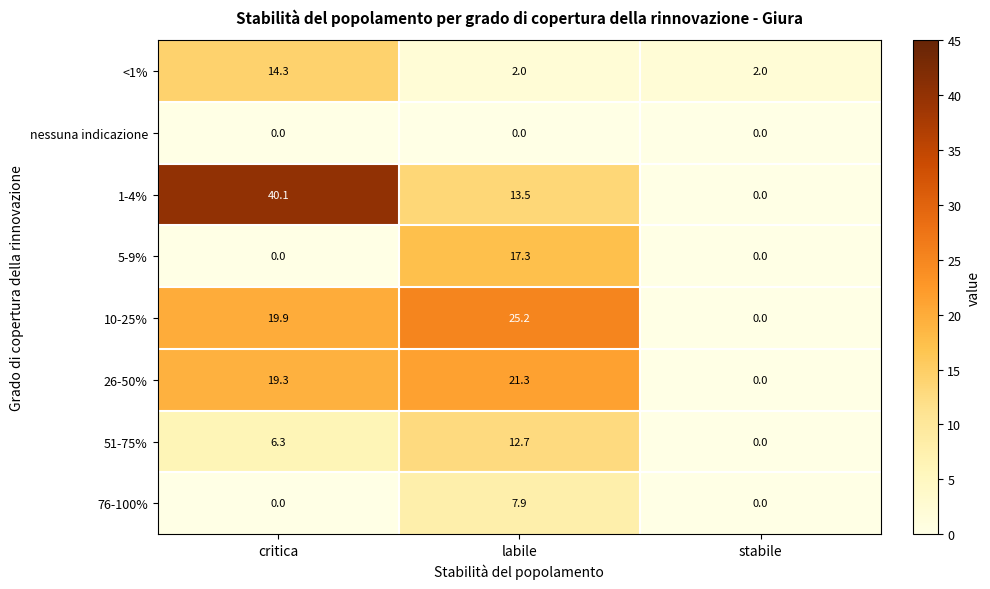

Which series has the largest total across all categories?

1-4%